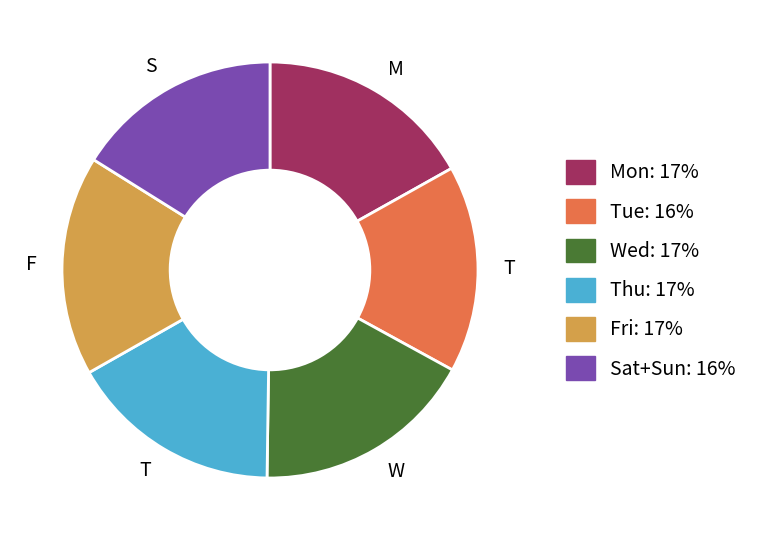

Is there any slice that represents more than half of the pie?

No